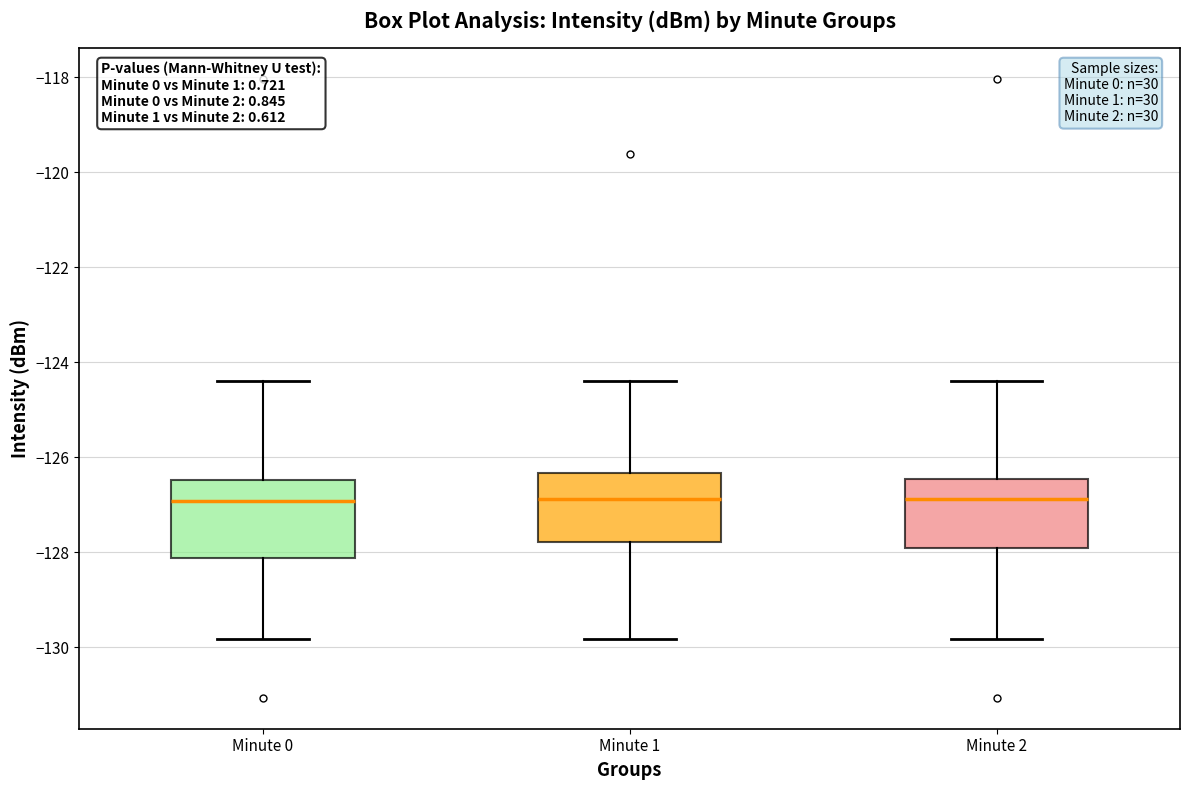

Reading left to right, transcribe this box plot: for each box, give where its median line is, the range the box spans, and where its two whiskers end, as read against the y-axis. The values are not printed on the chart, so give them approximately, as read against the axis.

Minute 0: median -127.0, box -128.2 to -126.4, whiskers -129.8 to -124.4
Minute 1: median -126.8, box -127.8 to -126.4, whiskers -129.8 to -124.4
Minute 2: median -126.8, box -128.0 to -126.4, whiskers -129.8 to -124.4